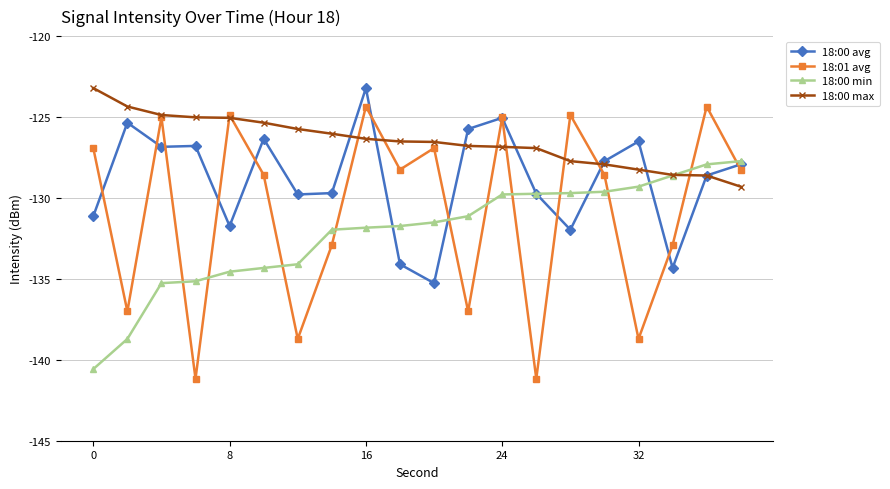

What is the smallest value displayed?

-141.2